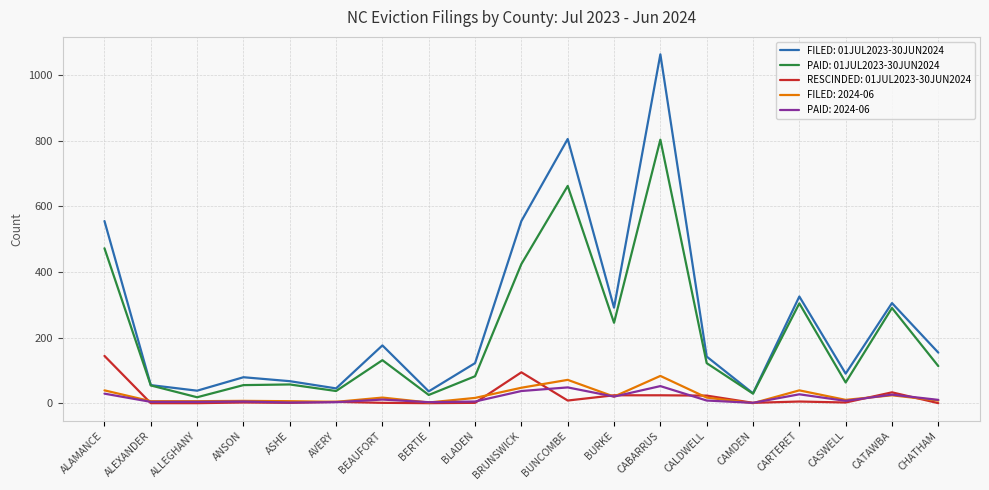

True or false: FILED: 01JUL2023-30JUN2024 has a value of 122 at BLADEN.

True